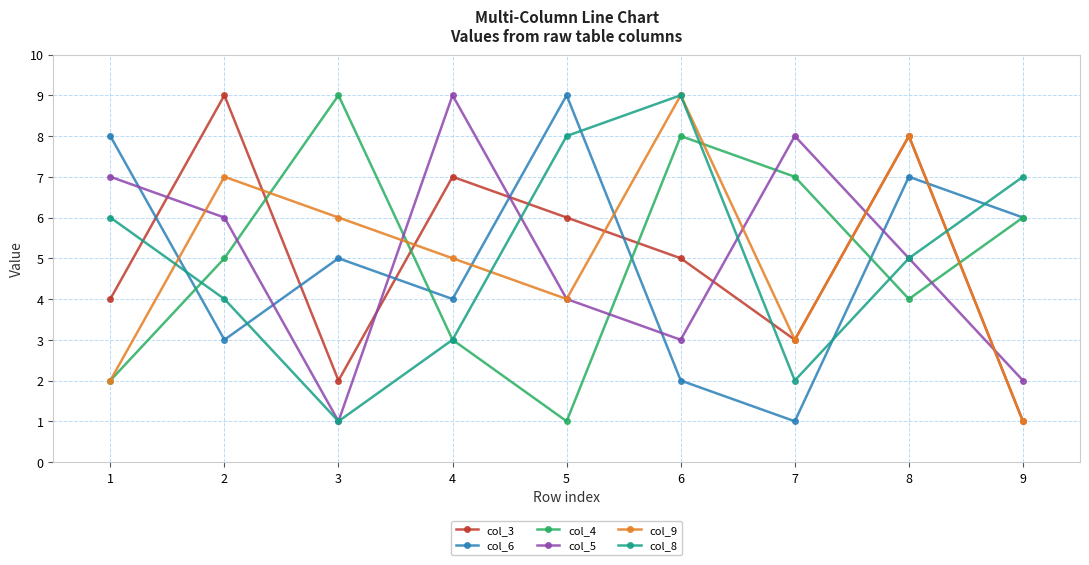

What is the average value of the col_8 series?

5